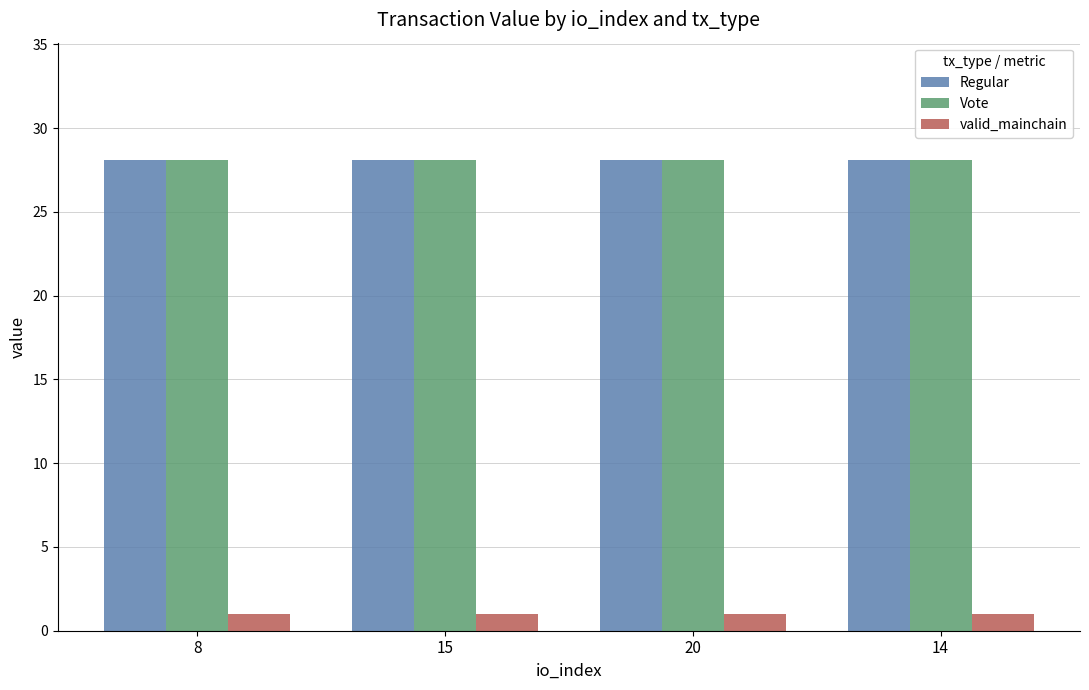

At how many categories does at least one series exceed 11?

4